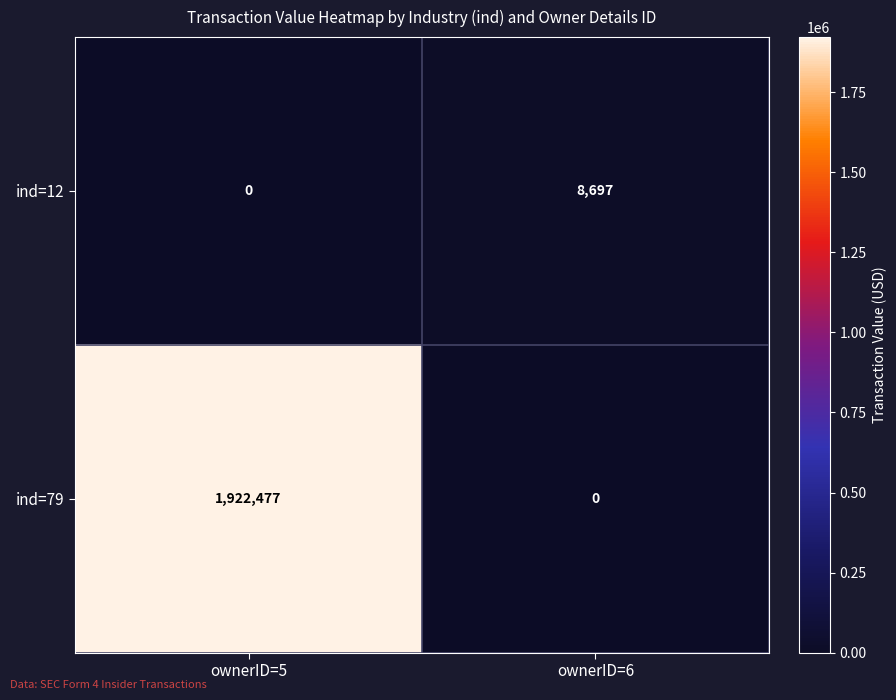

Reading left to right, what are all the values shown in this chart?

ind=12: 0	8697
ind=79: 1922477	0